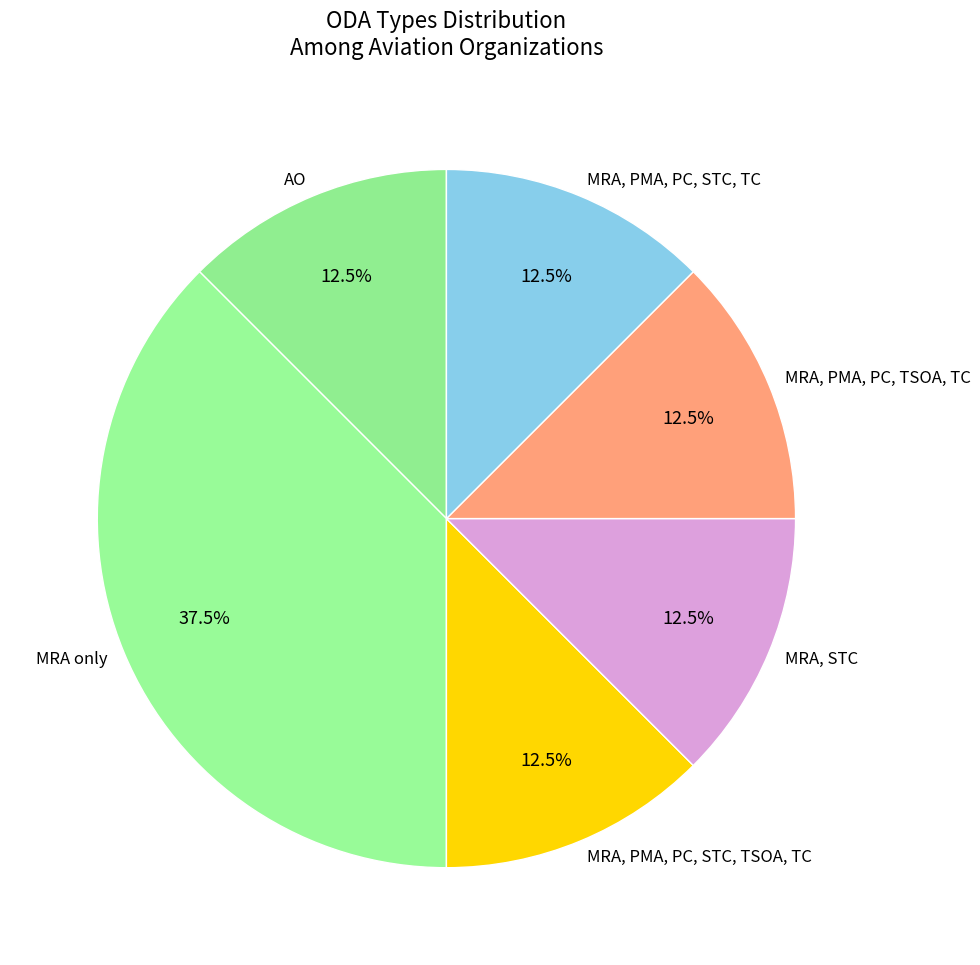

Approximately how many times larger is the value at AO compared to MRA, PMA, PC, STC, TC?

1.0